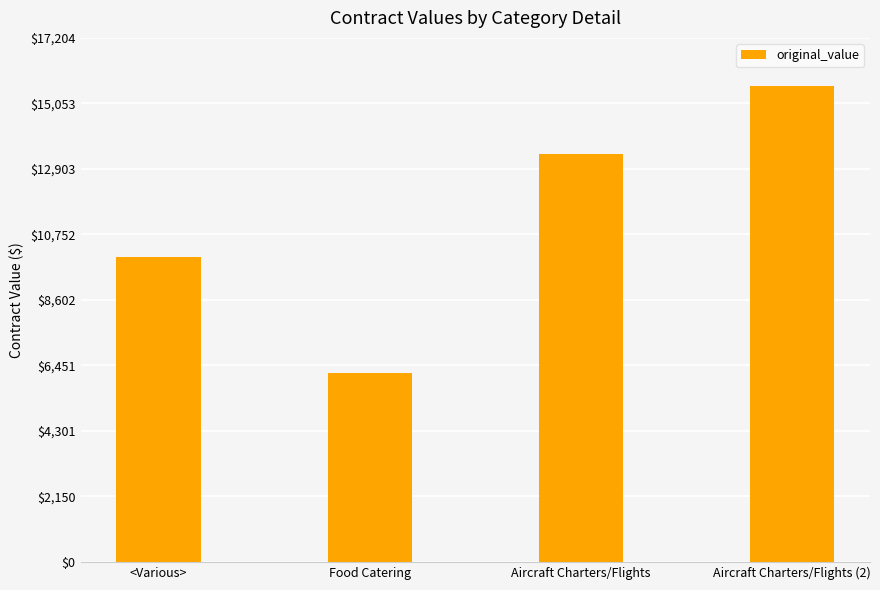

What is the difference between the values at Aircraft Charters/Flights and Food Catering?

7183.6